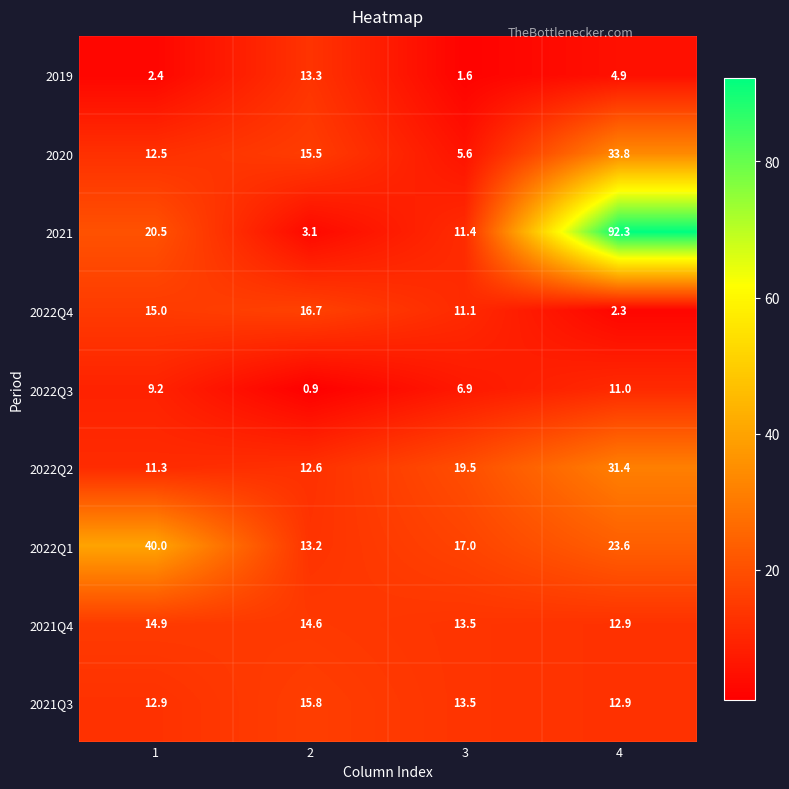

Where is 2022Q2 nearest to the value 21?

3